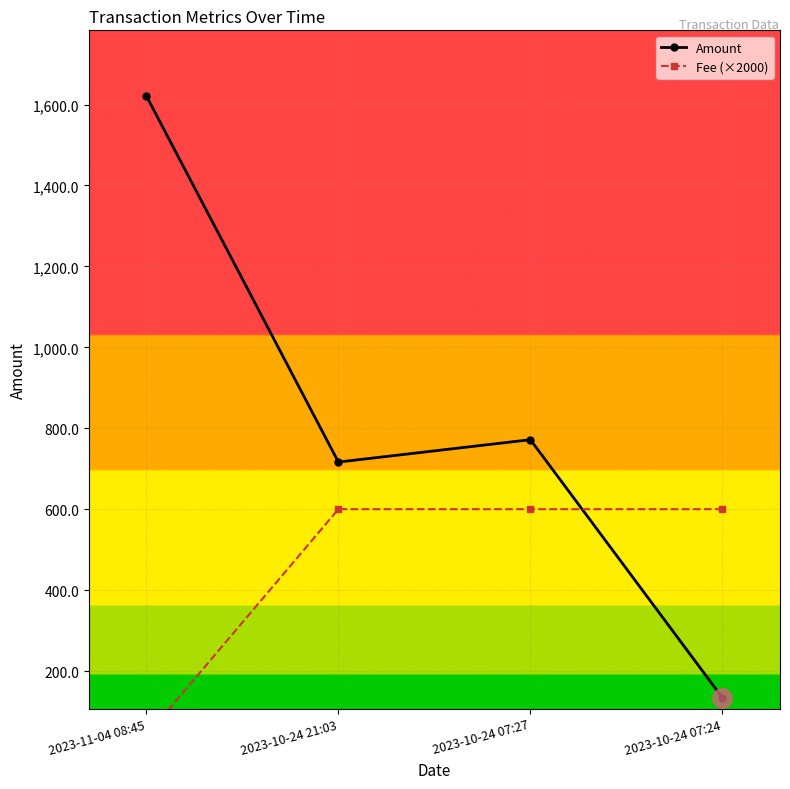

What is the lowest value of the Amount series?

134.1